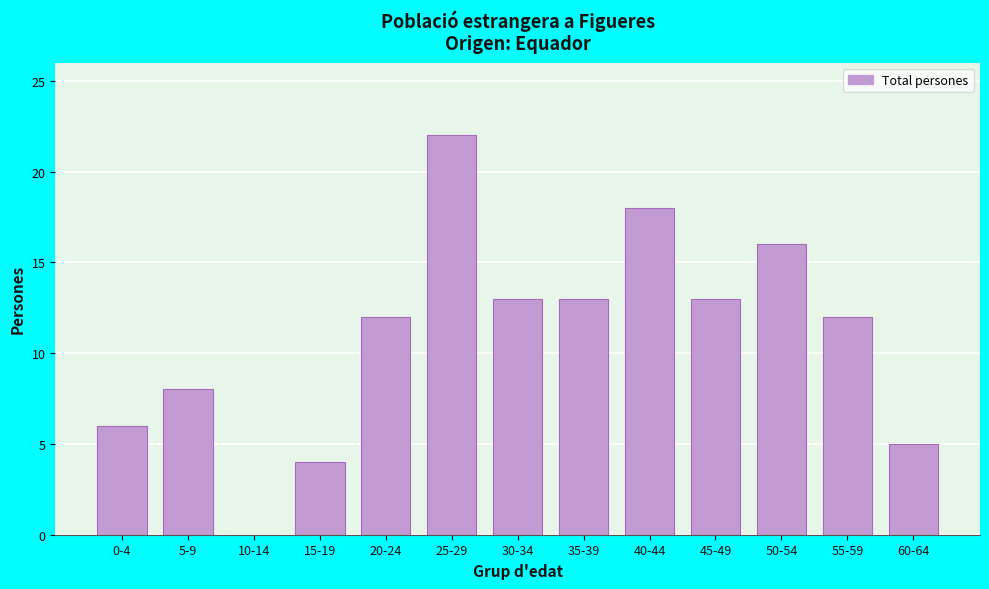

Reading left to right, extract all data points from this chart.

0-4=6	5-9=8	10-14=0	15-19=4	20-24=12	25-29=22	30-34=13	35-39=13	40-44=18	45-49=13	50-54=16	55-59=12	60-64=5